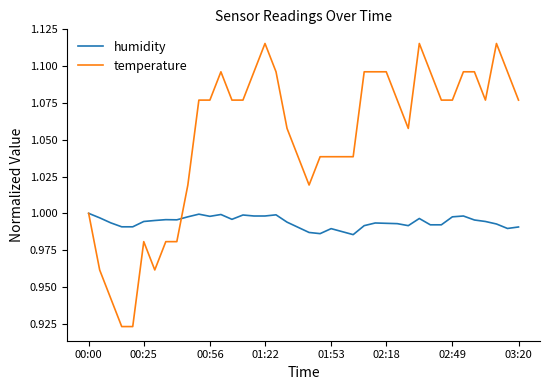

Which series ends up on top after the final intersection of temperature and humidity?

temperature